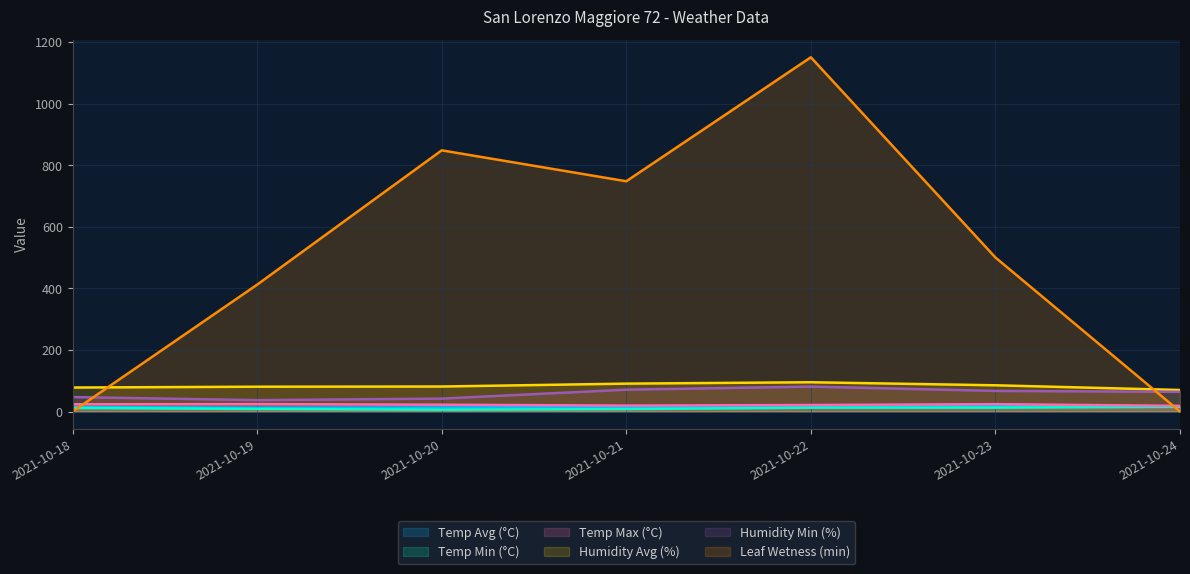

Which category has the highest value in the Temp Min (°C) series?

2021-10-24